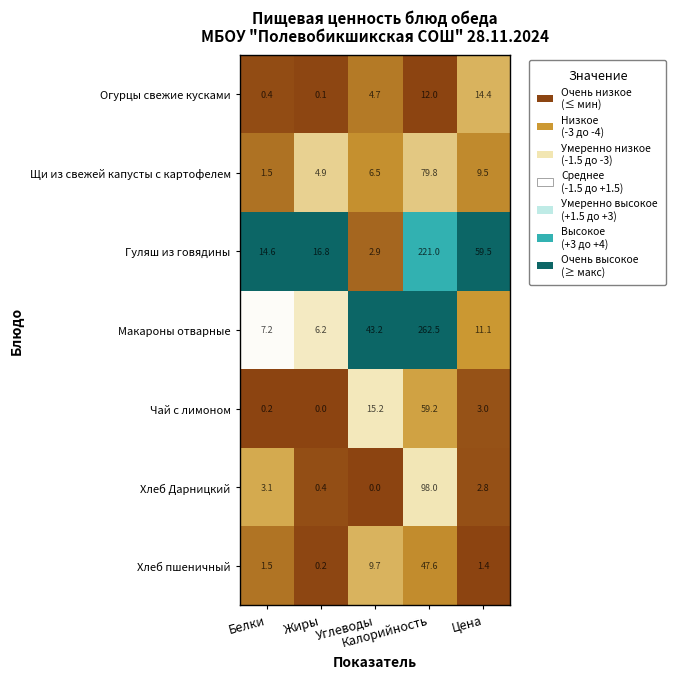

What is the lowest value of the Гуляш из говядины series?

2.9